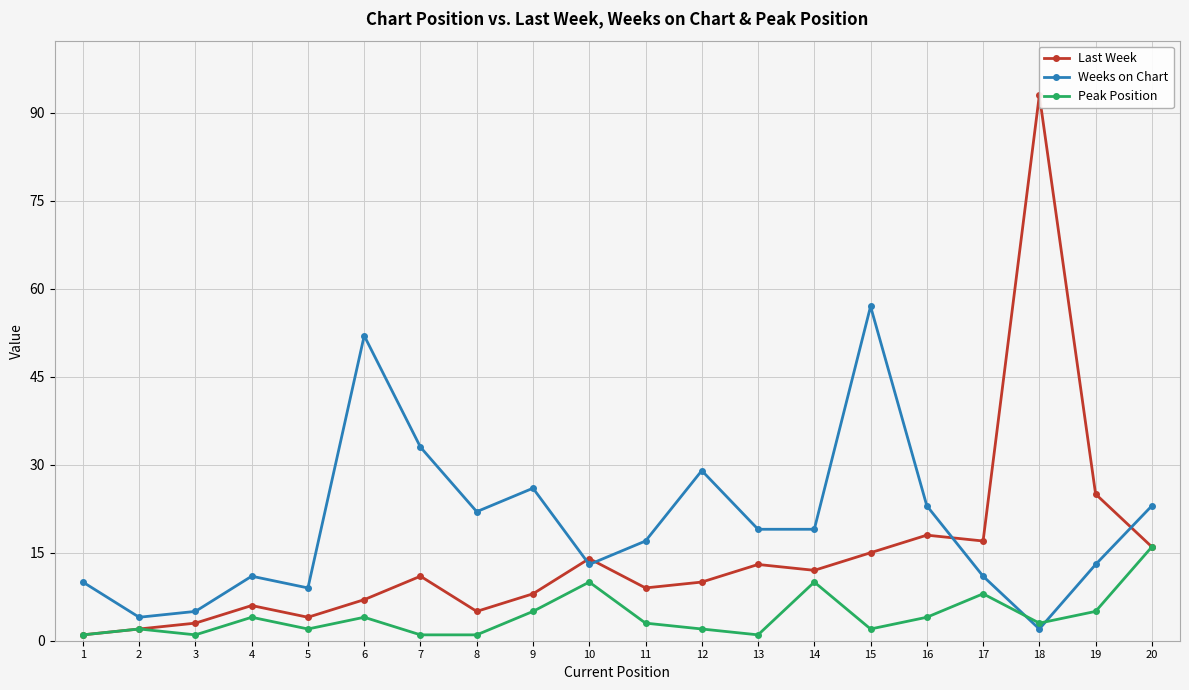

Where is the first local minimum for Weeks on Chart?

2